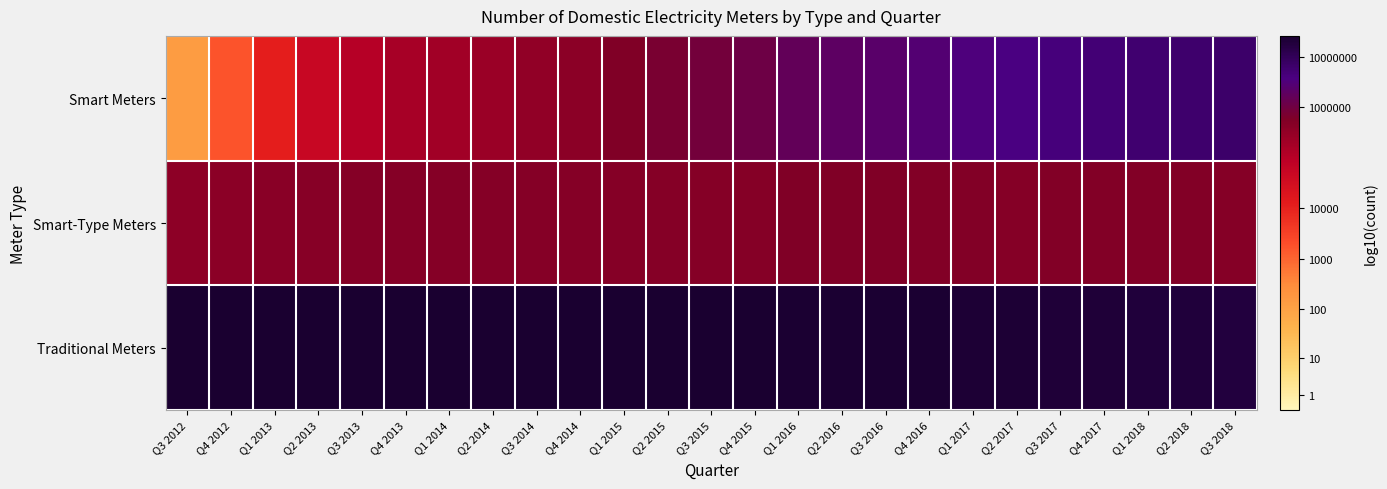

At Q3 2012, list the series in order from largest to smallest.

Traditional Meters, Smart-Type Meters, Smart Meters